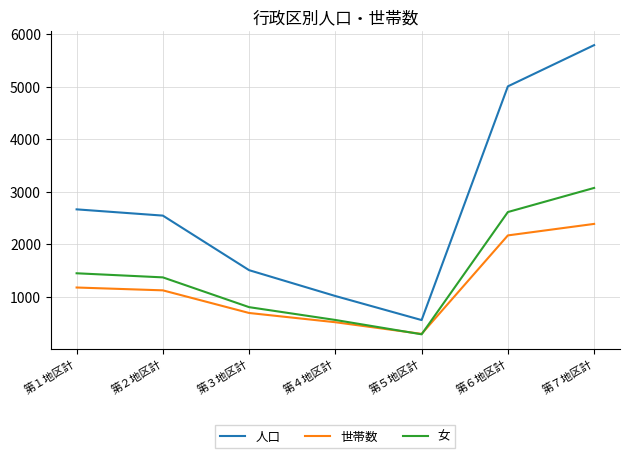

The 人口 series shows 282 at 第４地区計. True or false?

False